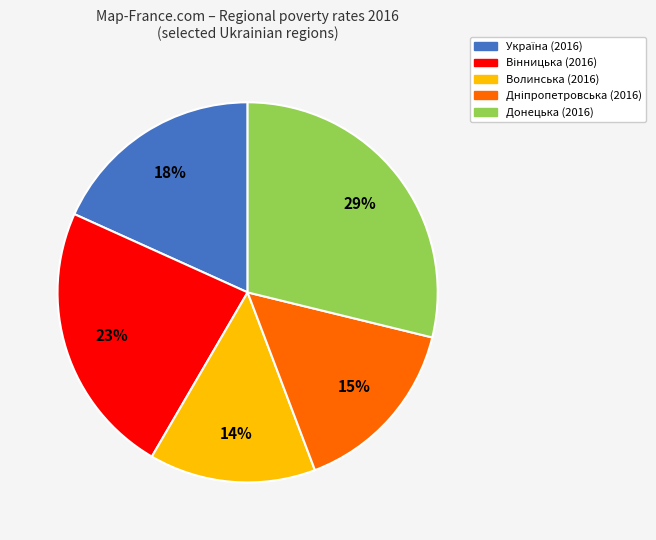

True or false: Донецька (2016) accounts for 35% of the total.

False